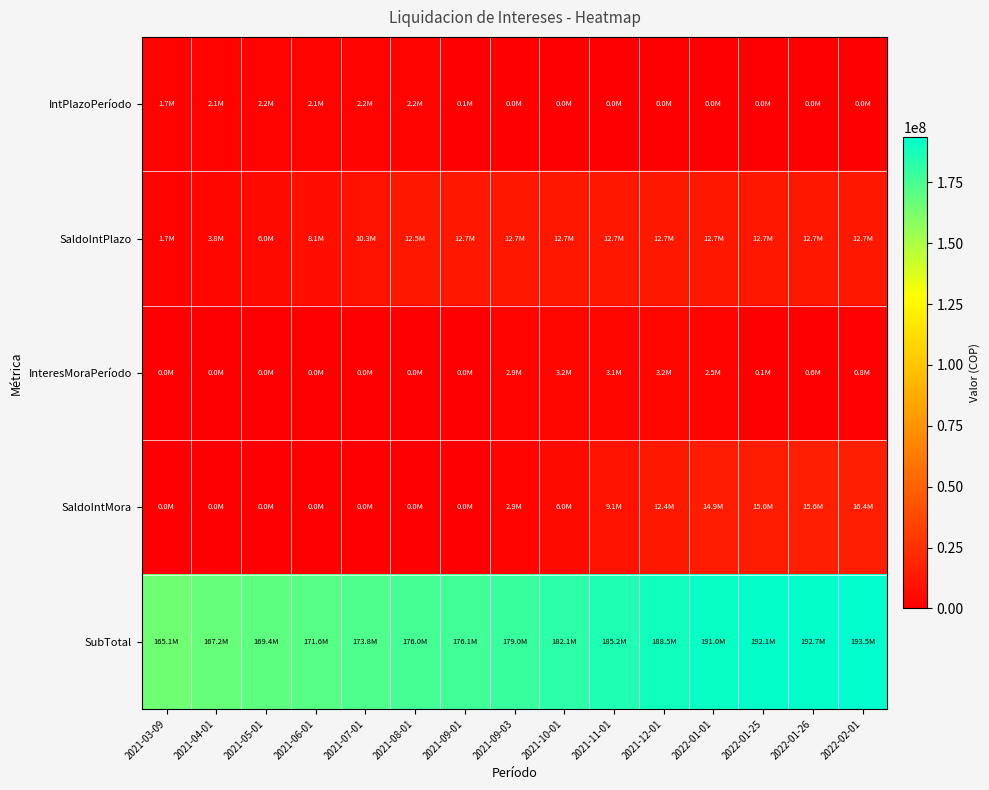

Reading left to right, extract all data points from this chart.

IntPlazoPeríodo: 2021-03-09=1653097.3	2021-04-01=2144764.4	2021-05-01=2205599.9	2021-06-01=2133305.1	2021-07-01=2200861.0	2021-08-01=2207968.7	2021-09-01=142067.5	2021-09-03=0.0	2021-10-01=0.0	2021-11-01=0.0	2021-12-01=0.0	2022-01-01=0.0	2022-01-25=0.0	2022-01-26=0.0	2022-02-01=0.0
SaldoIntPlazo: 2021-03-09=1653097.3	2021-04-01=3797861.6	2021-05-01=6003461.5	2021-06-01=8136766.6	2021-07-01=10337627.5	2021-08-01=12545596.2	2021-09-01=12687663.7	2021-09-03=12687663.7	2021-10-01=12687663.7	2021-11-01=12687663.7	2021-12-01=12687663.7	2022-01-01=12687663.7	2022-01-25=12687663.7	2022-01-26=12687663.7	2022-02-01=12687663.7
InteresMoraPeríodo: 2021-03-09=0.0	2021-04-01=0.0	2021-05-01=0.0	2021-06-01=0.0	2021-07-01=0.0	2021-08-01=0.0	2021-09-01=0.0	2021-09-03=2876671.4	2021-10-01=3166657.0	2021-11-01=3094963.4	2021-12-01=3229529.8	2022-01-01=2525812.0	2022-01-25=105874.0	2022-01-26=635243.9	2022-02-01=764971.2
SaldoIntMora: 2021-03-09=0.0	2021-04-01=0.0	2021-05-01=0.0	2021-06-01=0.0	2021-07-01=0.0	2021-08-01=0.0	2021-09-01=0.0	2021-09-03=2876671.4	2021-10-01=6043328.4	2021-11-01=9138291.8	2021-12-01=12367821.6	2022-01-01=14893633.6	2022-01-25=14999507.6	2022-01-26=15634751.5	2022-02-01=16399722.6
SubTotal: 2021-03-09=165066540.8	2021-04-01=167211305.2	2021-05-01=169416905.1	2021-06-01=171550210.2	2021-07-01=173751071.1	2021-08-01=175959039.8	2021-09-01=176101107.3	2021-09-03=178977778.7	2021-10-01=182144435.7	2021-11-01=185239399.1	2021-12-01=188468928.9	2022-01-01=190994740.9	2022-01-25=192081651.9	2022-01-26=192716895.7	2022-02-01=193481866.9